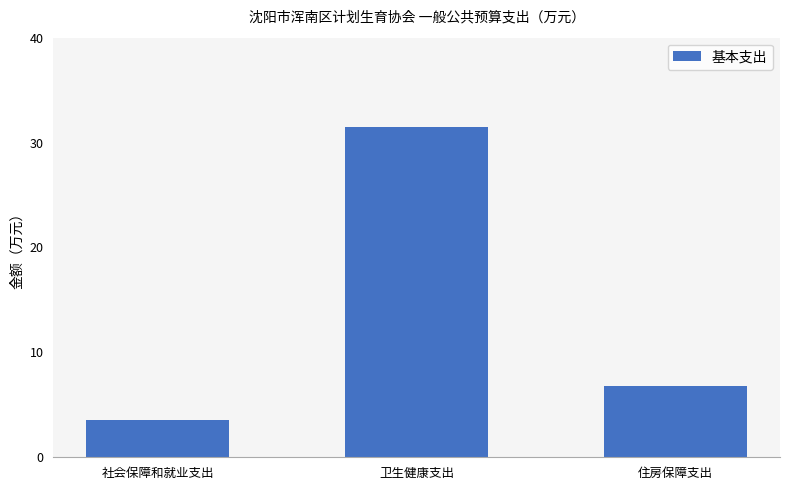

True or false: the data shows 3.6 at 社会保障和就业支出.

True